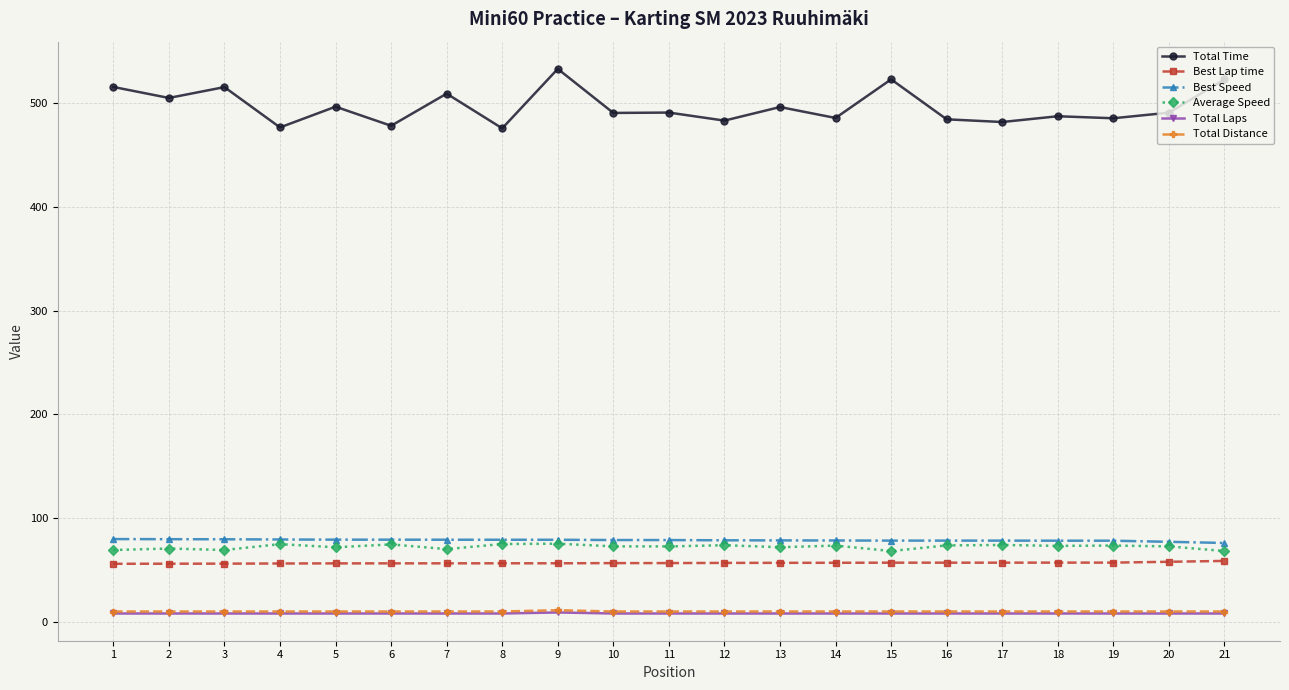

True or false: Total Laps and Total Time intersect in this chart.

False